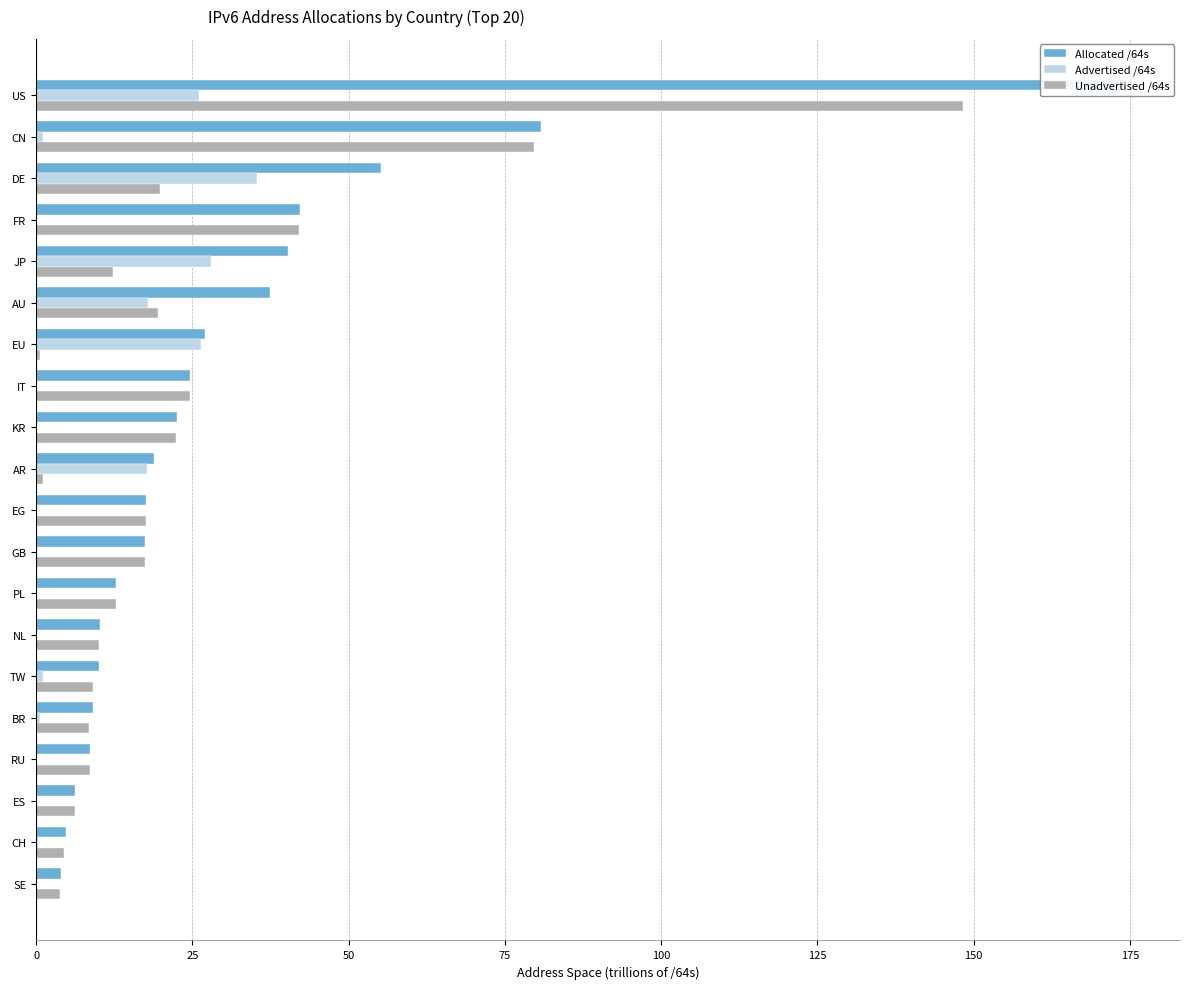

Are the bars horizontal?

Yes